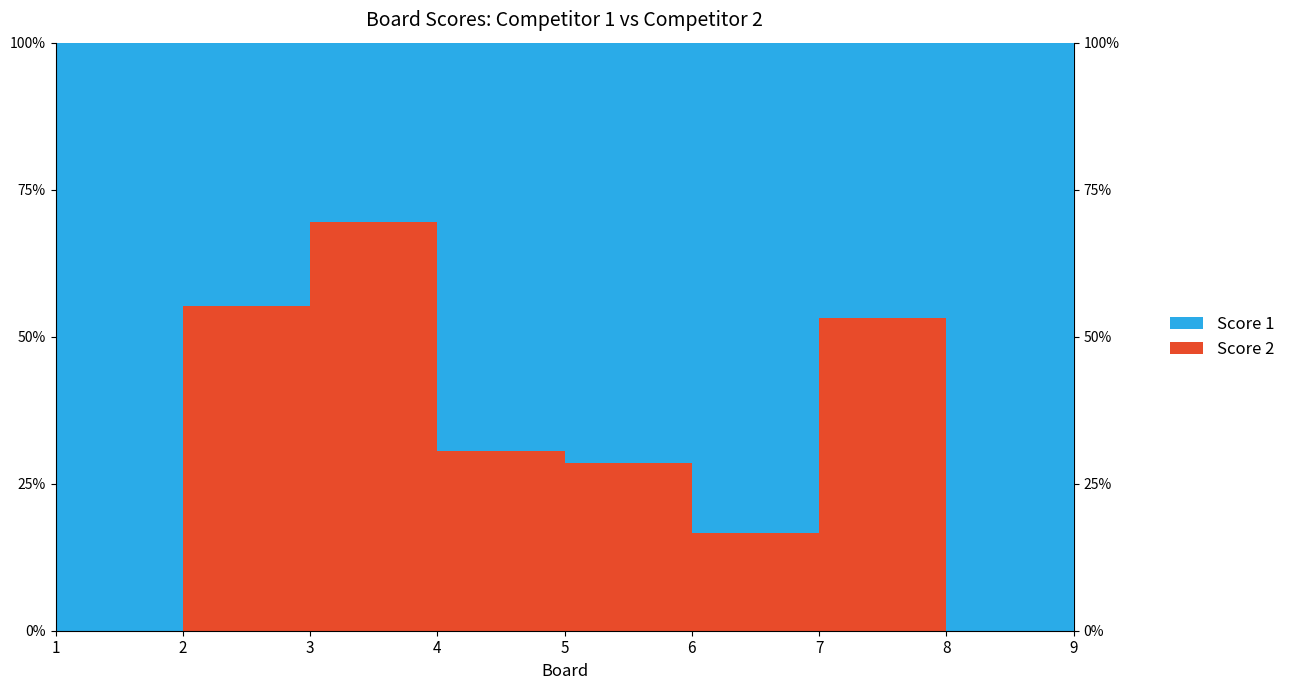

Reading left to right, list all the values displayed in this chart.

Score 2: 0	21	25	11	10	5	17	0	0
Score 1: 25	17	11	25	25	25	15	25	25